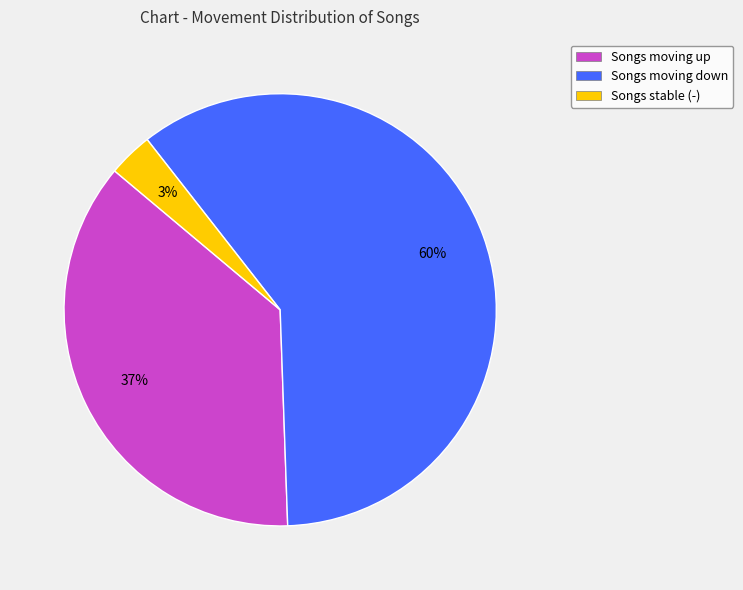

How many slices are in this pie chart?

3